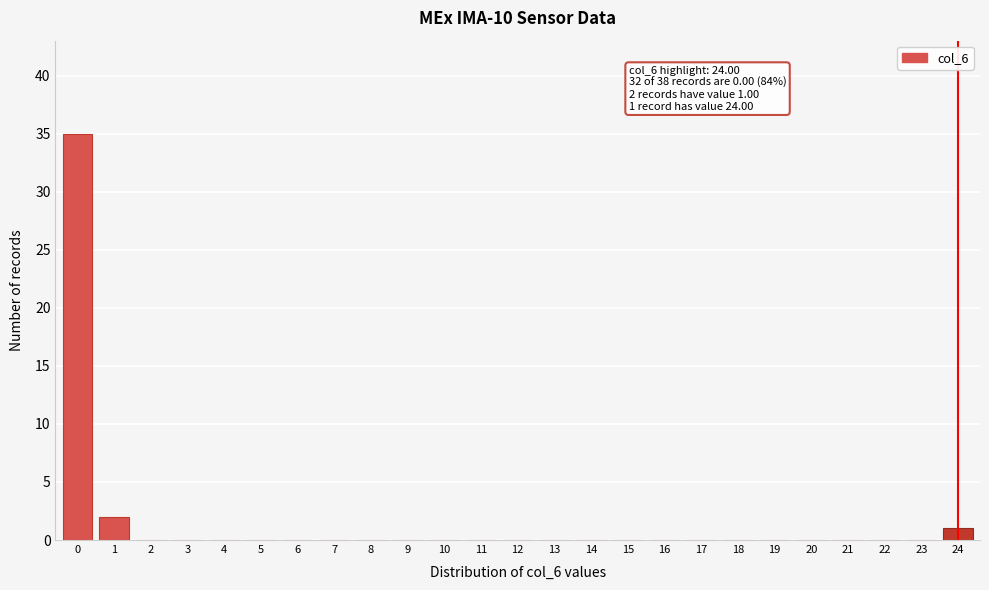

Reading right to left, transcribe all the data shown in this chart.

24=1	23=0	22=0	21=0	20=0	19=0	18=0	17=0	16=0	15=0	14=0	13=0	12=0	11=0	10=0	9=0	8=0	7=0	6=0	5=0	4=0	3=0	2=0	1=2	0=35